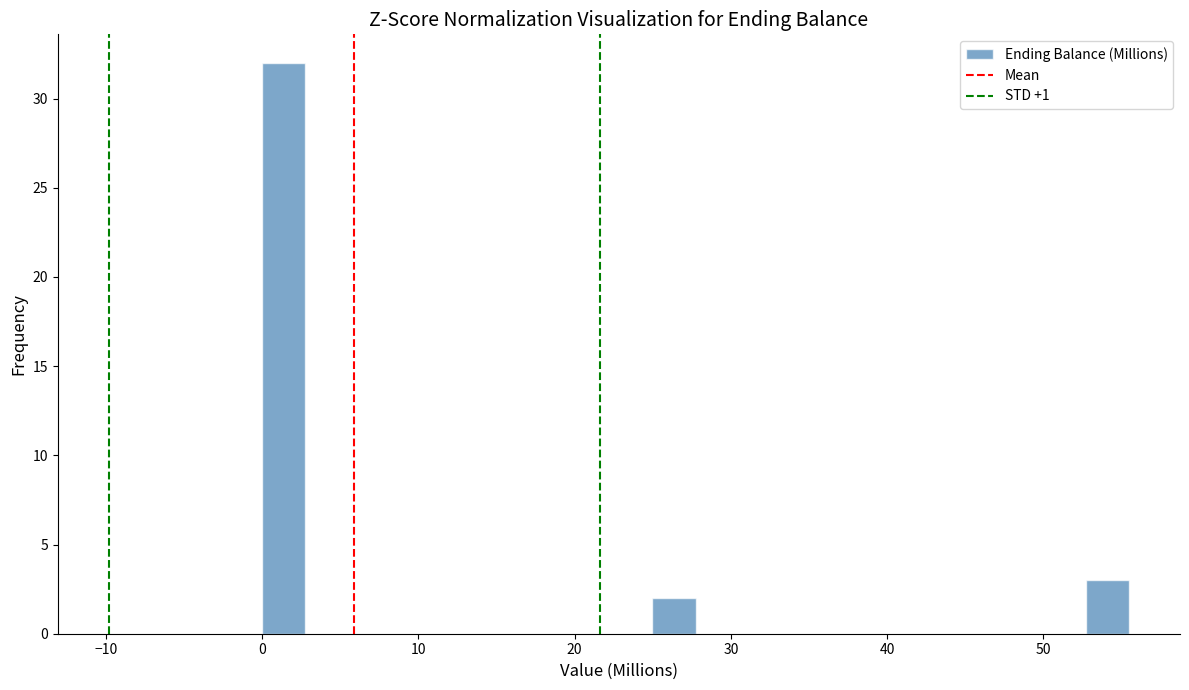

Around what value on the x-axis is the tallest bar? Give the approximate position of its centre, as read against the axis.

1